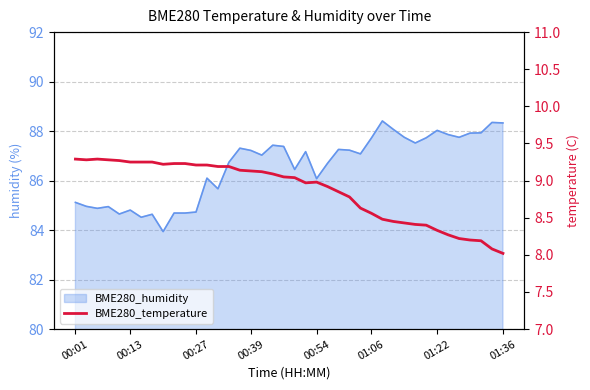

Approximately how many times larger is the value at 33 compared to 32?

1.0